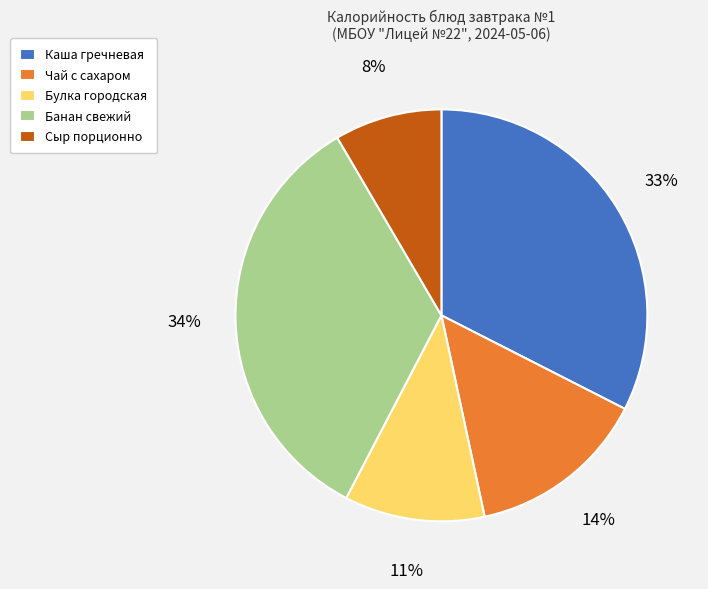

Does Чай с сахаром account for over 50% of the chart?

No